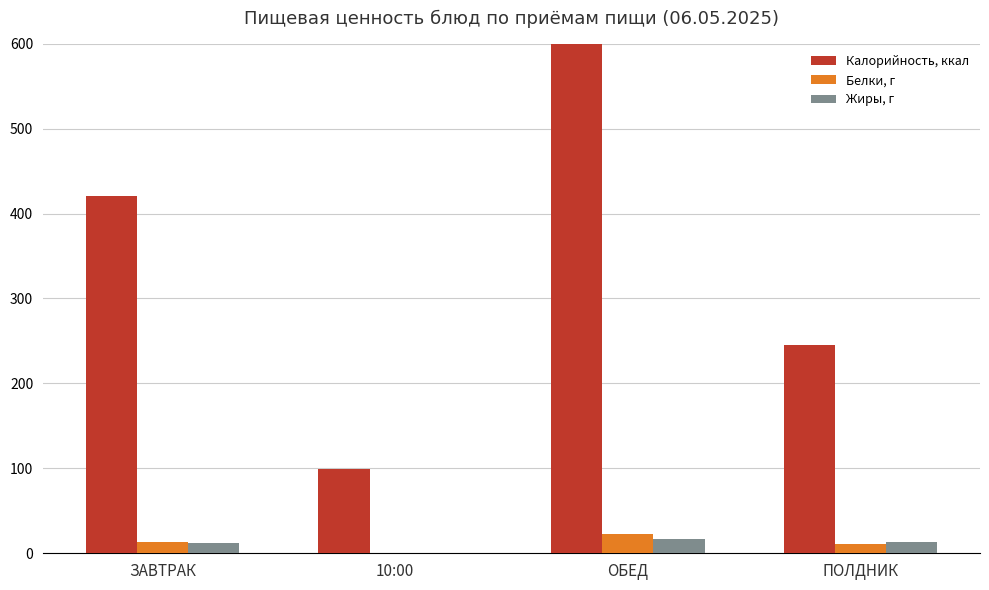

What are all the series names shown in the legend?

Калорийность, ккал, Белки, г, Жиры, г